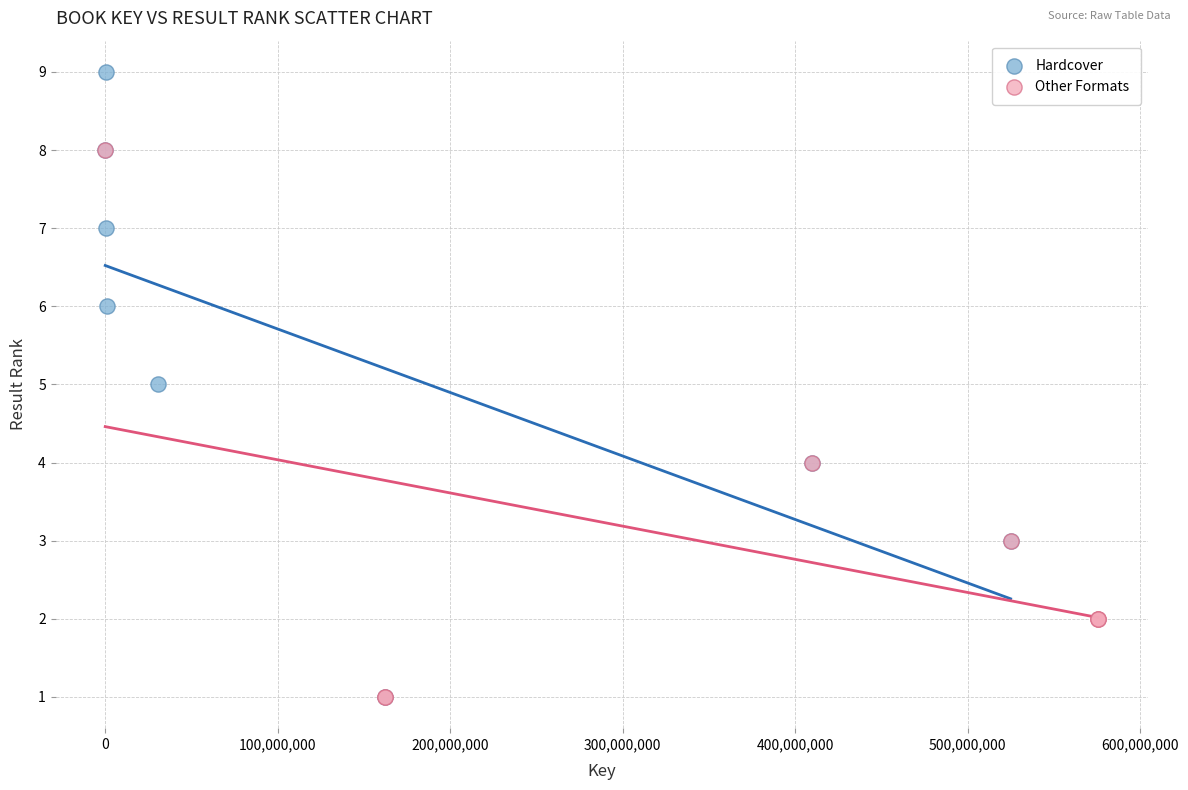

Which series contains the highest Y value?

Hardcover